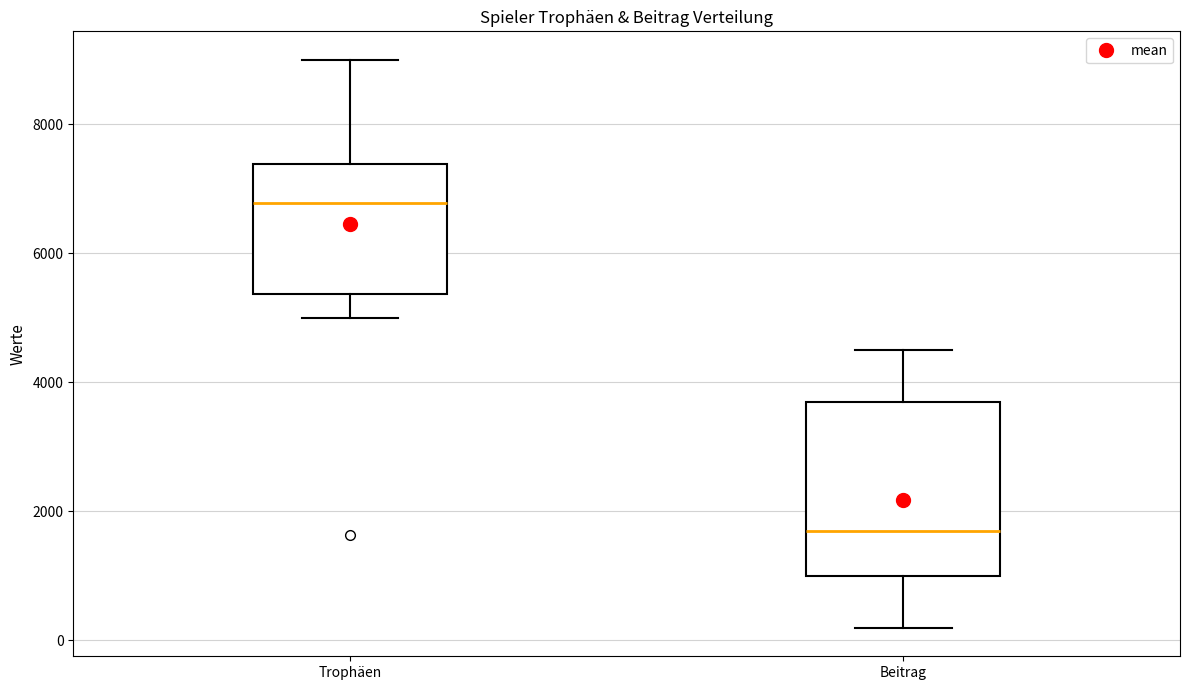

Which box has the lowest median line?

Beitrag